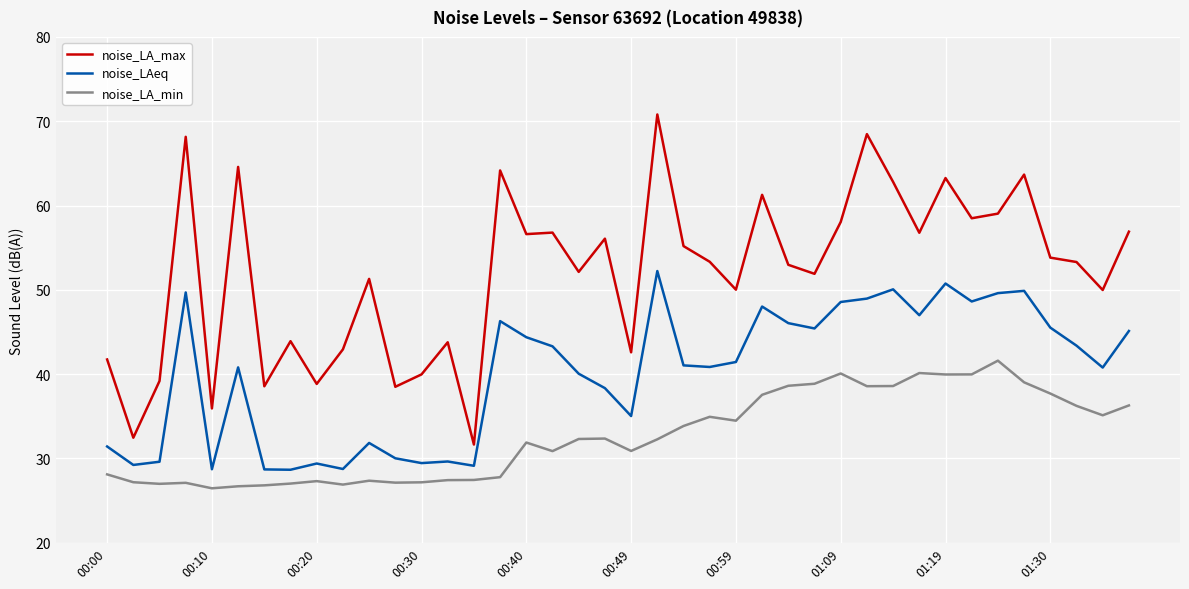

What is the smallest value displayed?

26.5